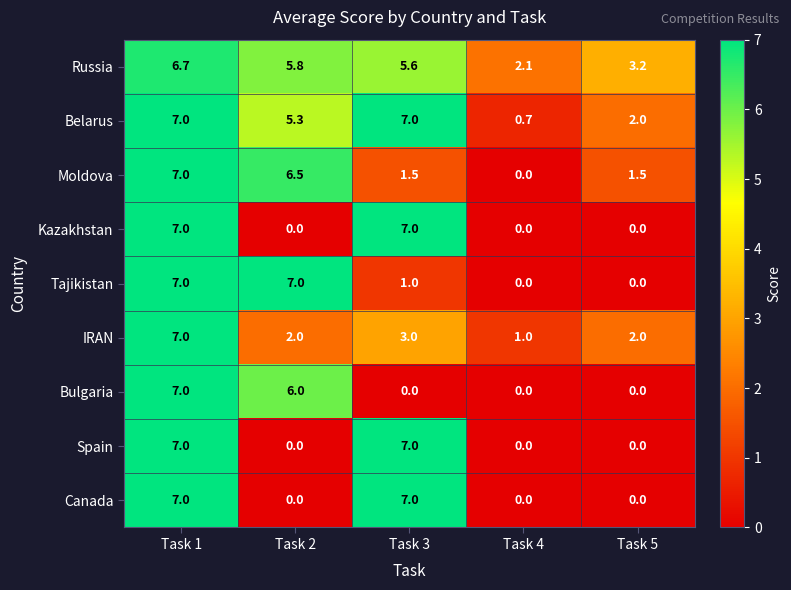

Which series has the largest total across all categories?

Russia